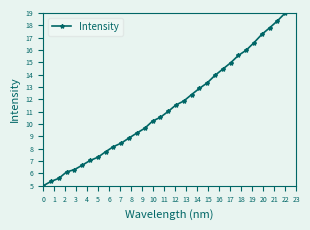

What is the value of the 31st point from the left?

18.4